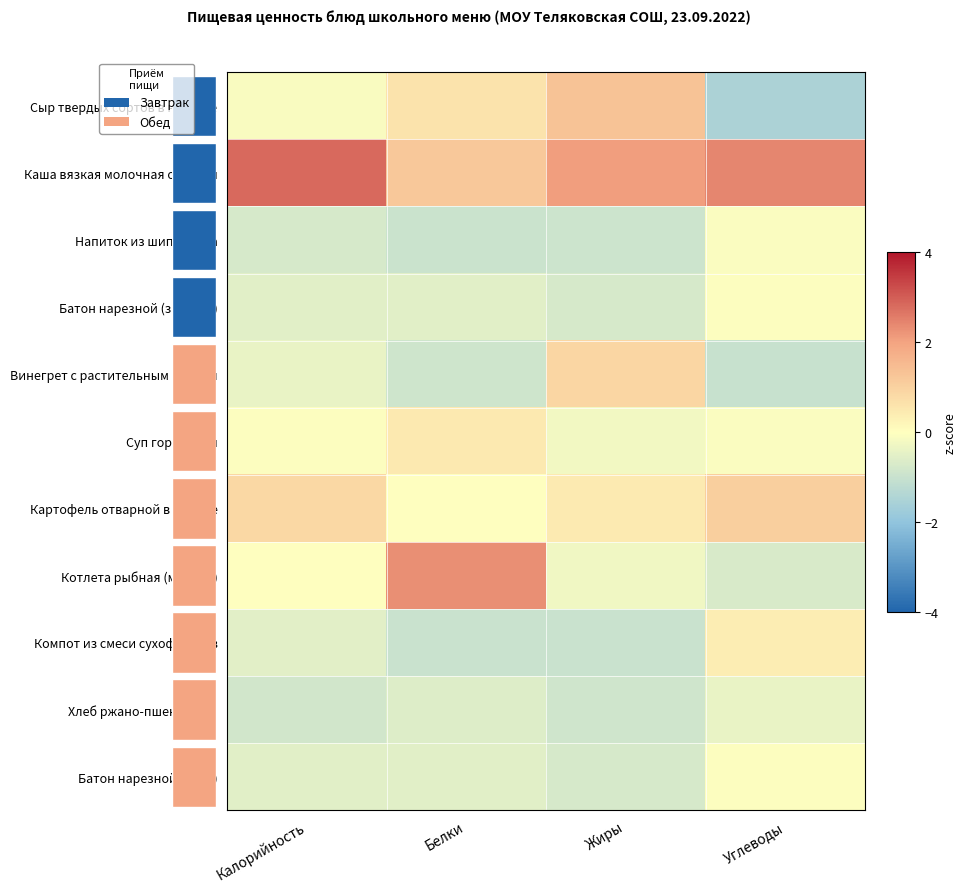

List the series in order of their peak value, highest first.

Каша вязкая молочная овсяная, Котлета рыбная (минтай), Сыр твердых сортов в нарезке, Картофель отварной в молоке, Винегрет с растительным маслом, Суп гороховый, Компот из смеси сухофруктов, Батон нарезной (завтрак), Батон нарезной (обед), Напиток из шиповника, Хлеб ржано-пшеничный